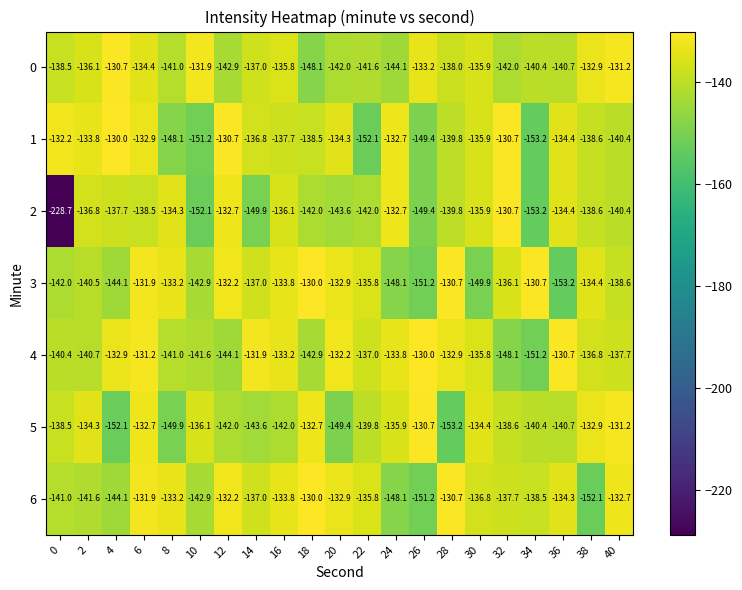

Is it true that 2 equals -183.9 at 28?

False